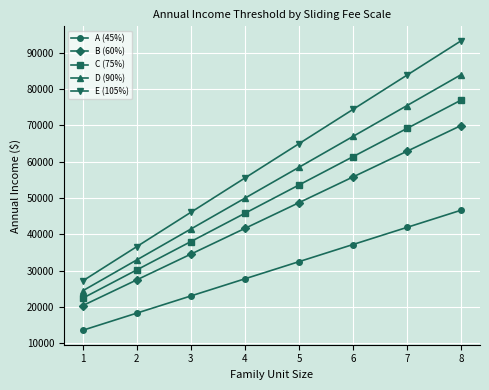

True or false: A (45%) has a value of 37190.0 at 6.

True